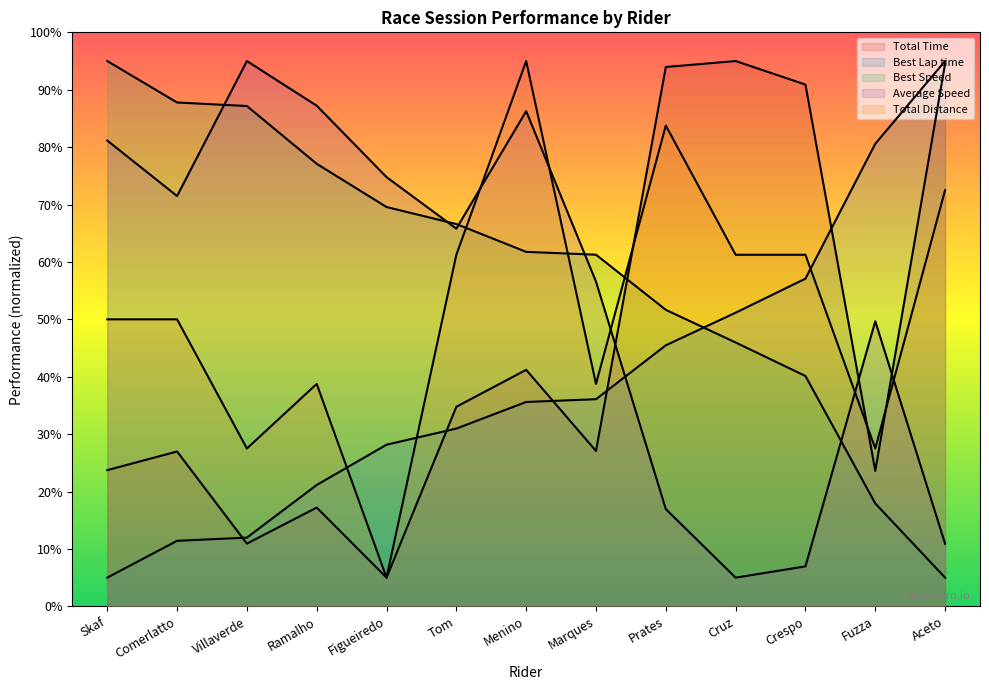

How many series are shown in this chart?

5